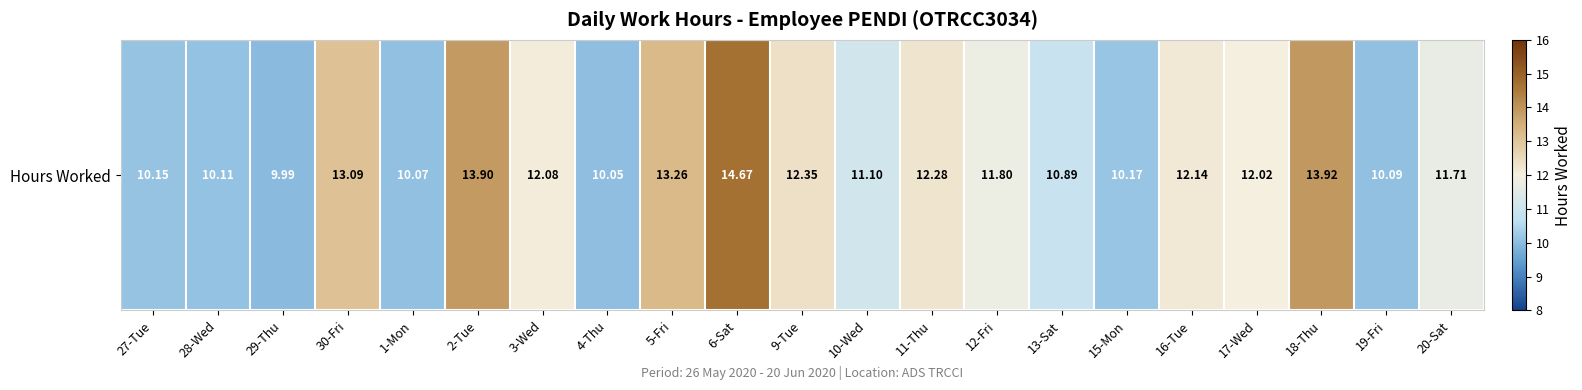

List the labels in order of value, smallest first.

29-Thu, 4-Thu, 1-Mon, 19-Fri, 28-Wed, 27-Tue, 15-Mon, 13-Sat, 10-Wed, 20-Sat, 12-Fri, 17-Wed, 3-Wed, 16-Tue, 11-Thu, 9-Tue, 30-Fri, 5-Fri, 2-Tue, 18-Thu, 6-Sat